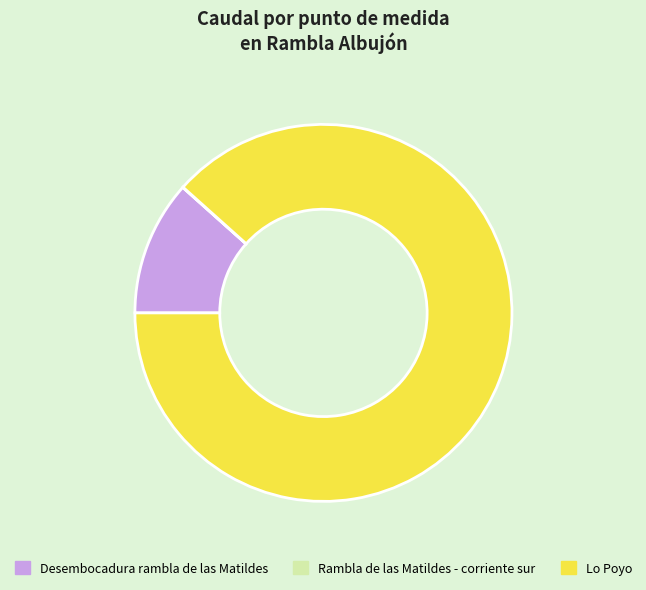

The Lo Poyo slice represents 79% of the pie. True or false?

False